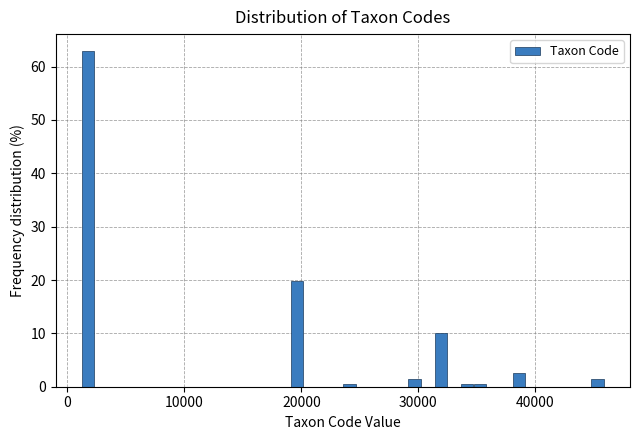

Around what value on the x-axis is the tallest bar? Give the approximate position of its centre, as read against the axis.

2000